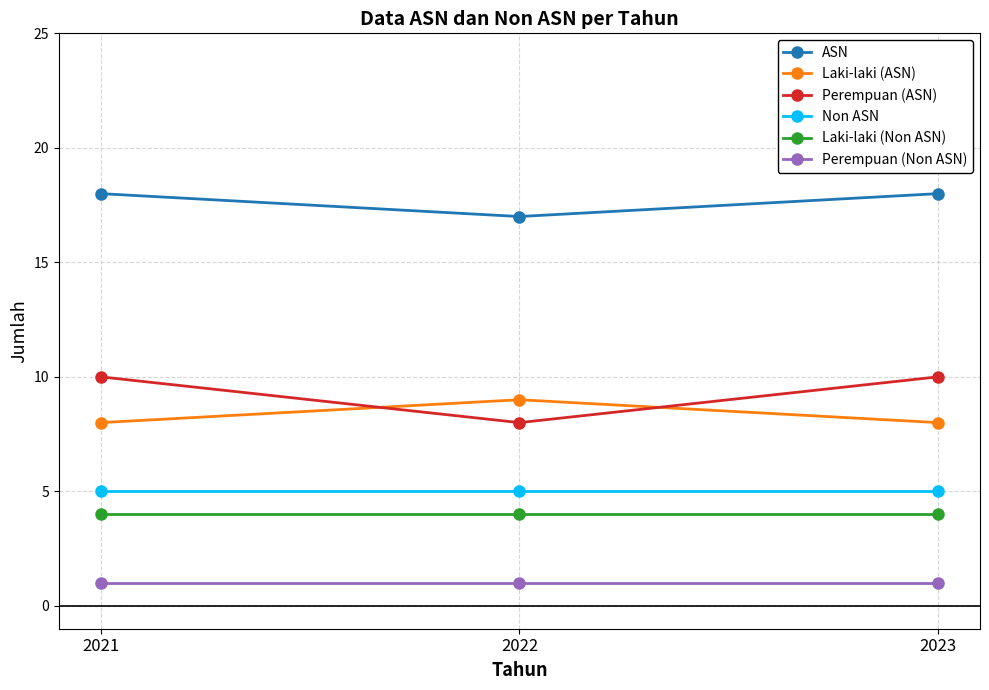

What is the value of the Laki-laki (Non ASN) point at the 1st from the left?

4